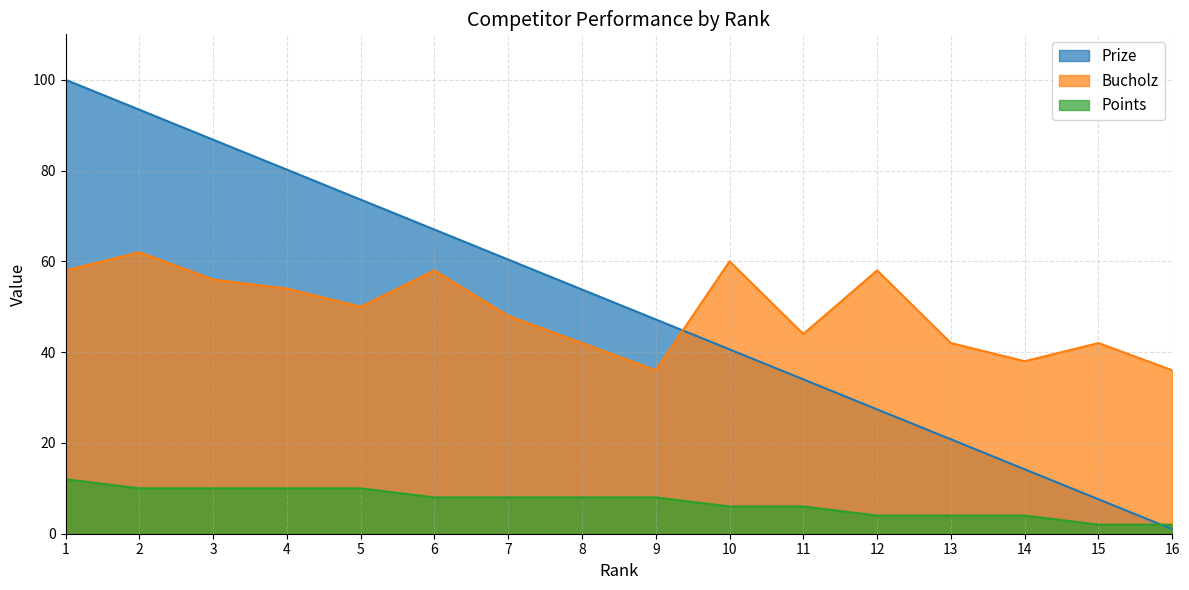

True or false: Bucholz has a value of 20.4 at 3.

False